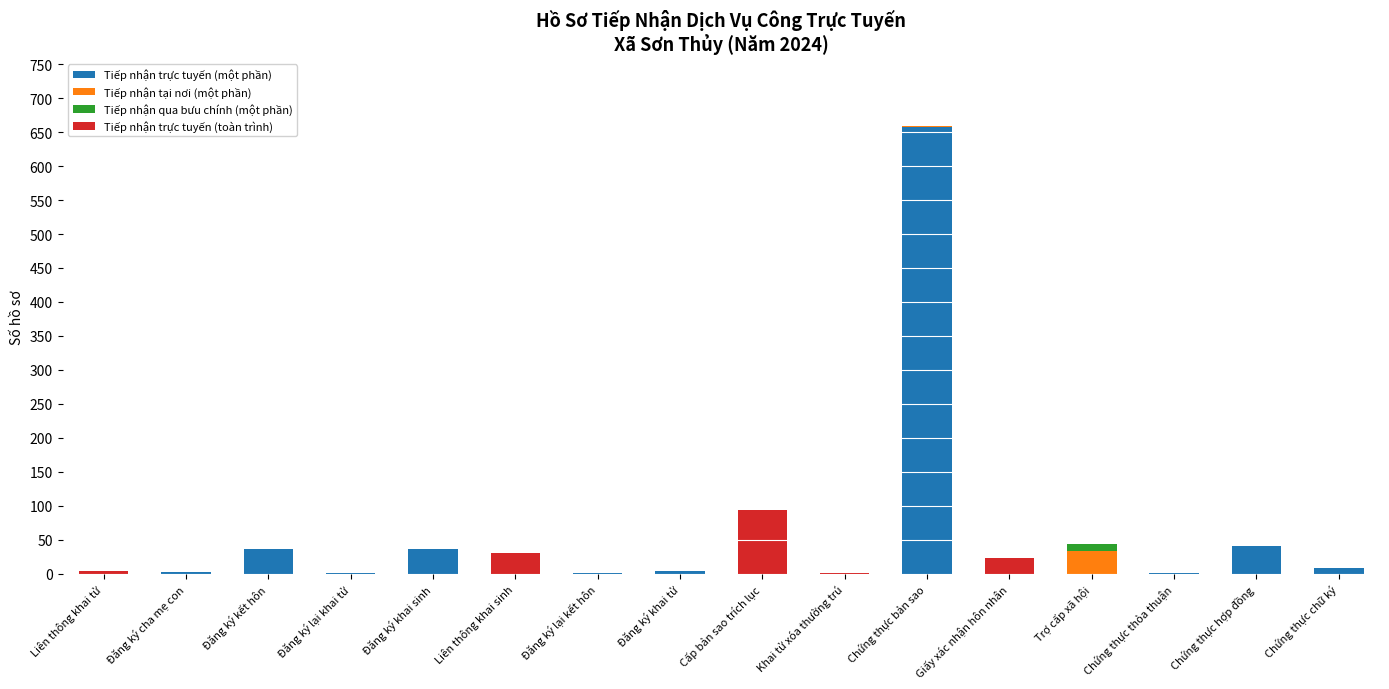

At which category is the sum across all series the highest?

Chứng thực bản sao